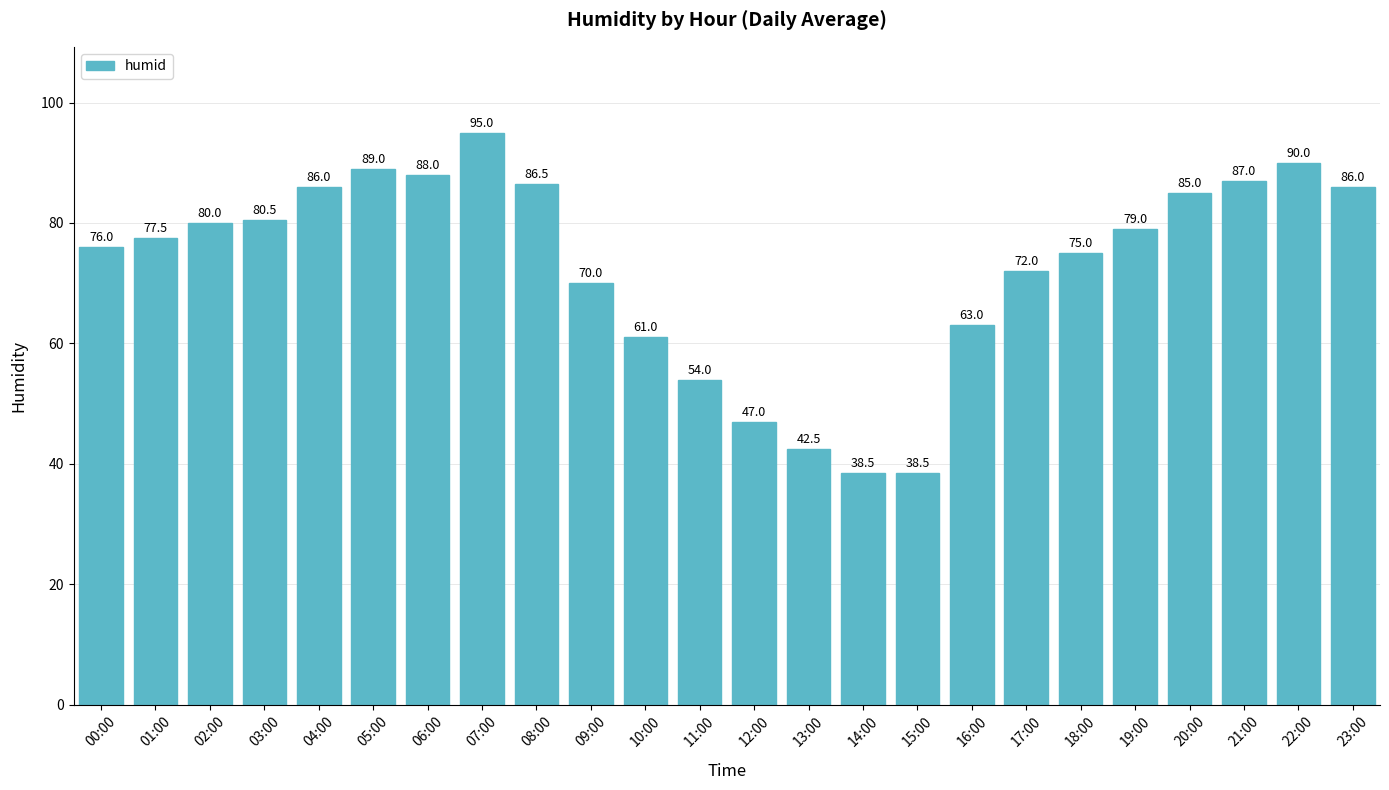

What is the maximum value shown in the chart?

95.0